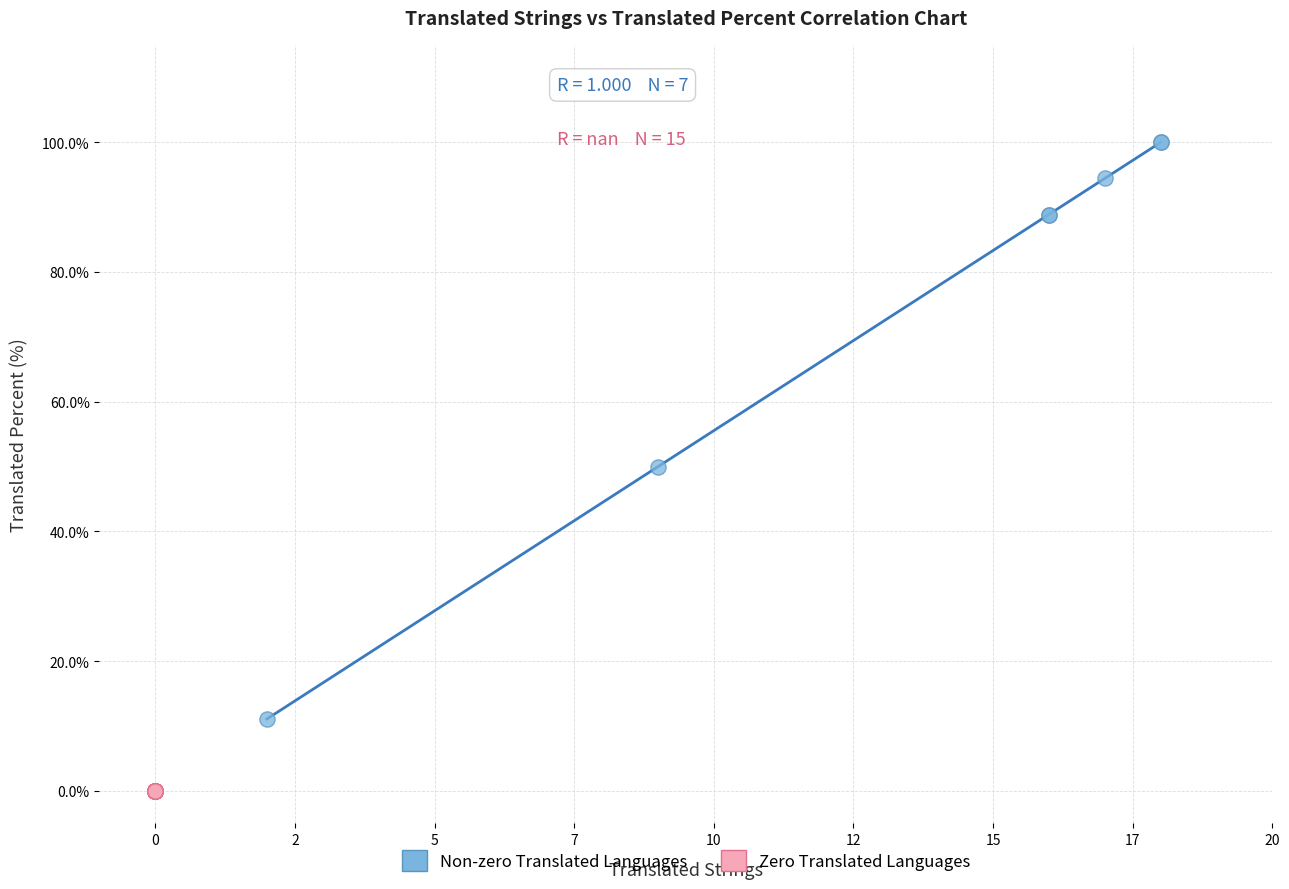

Which series reaches the minimum Y coordinate?

Zero Translated Languages